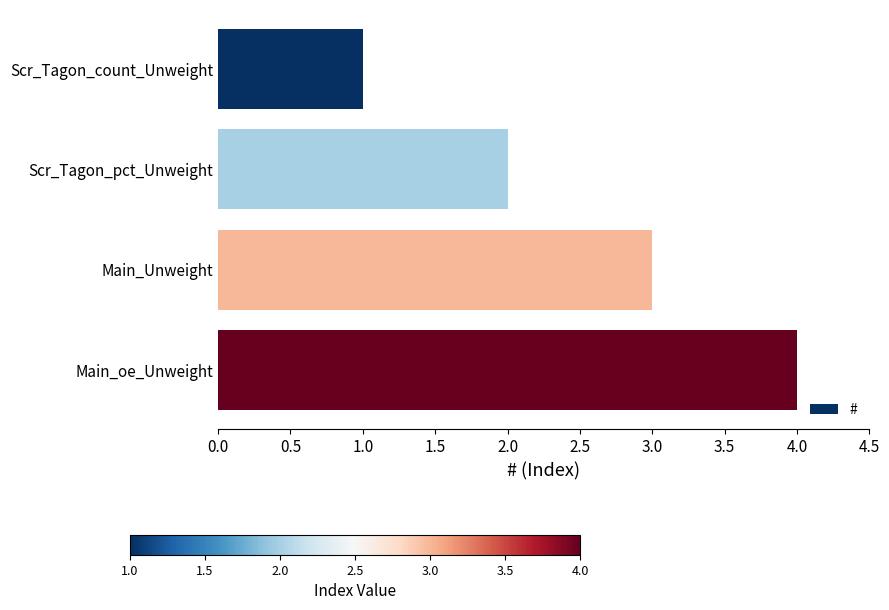

What is the change in value from Scr_Tagon_pct_Unweight to Main_Unweight?

+1